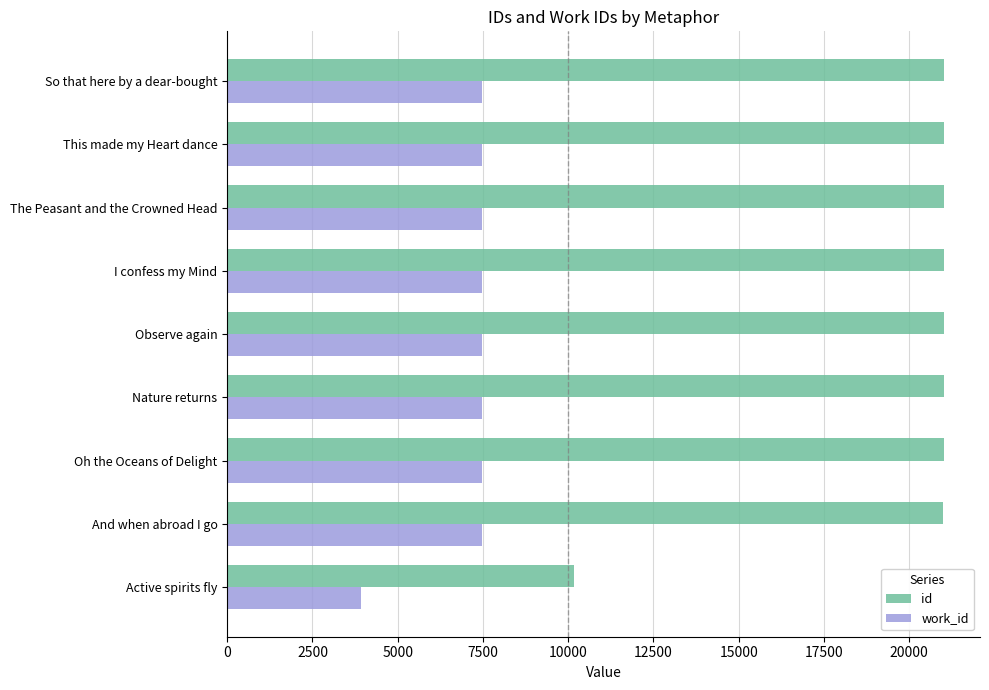

What is the highest value of the work_id series?

7476